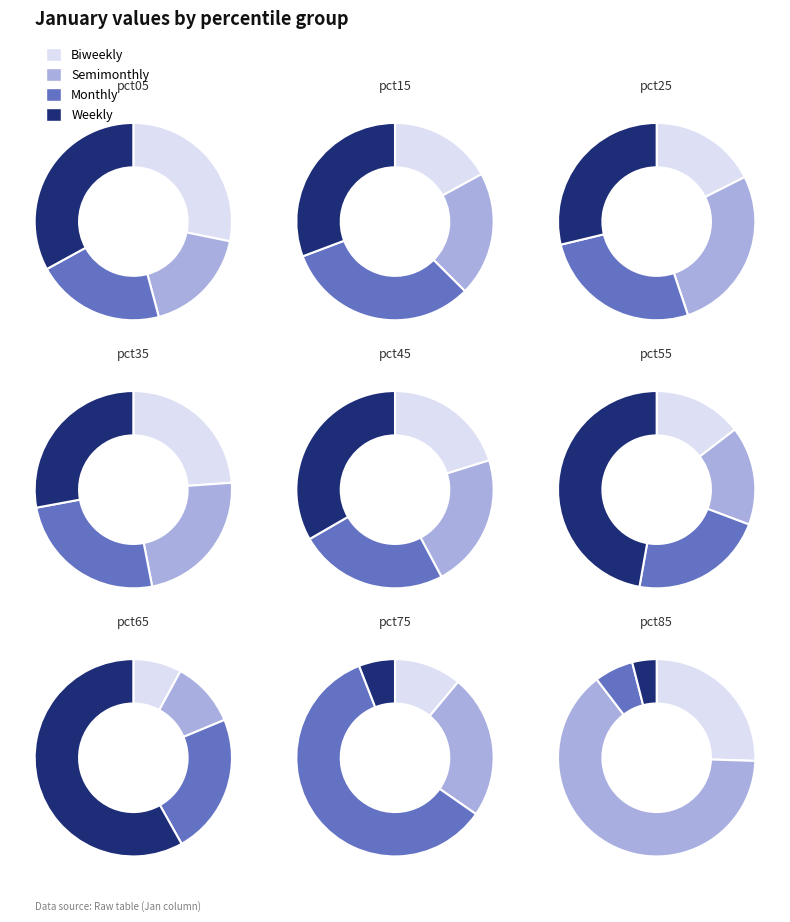

To the nearest percent, what portion does pct65 represent?

6%